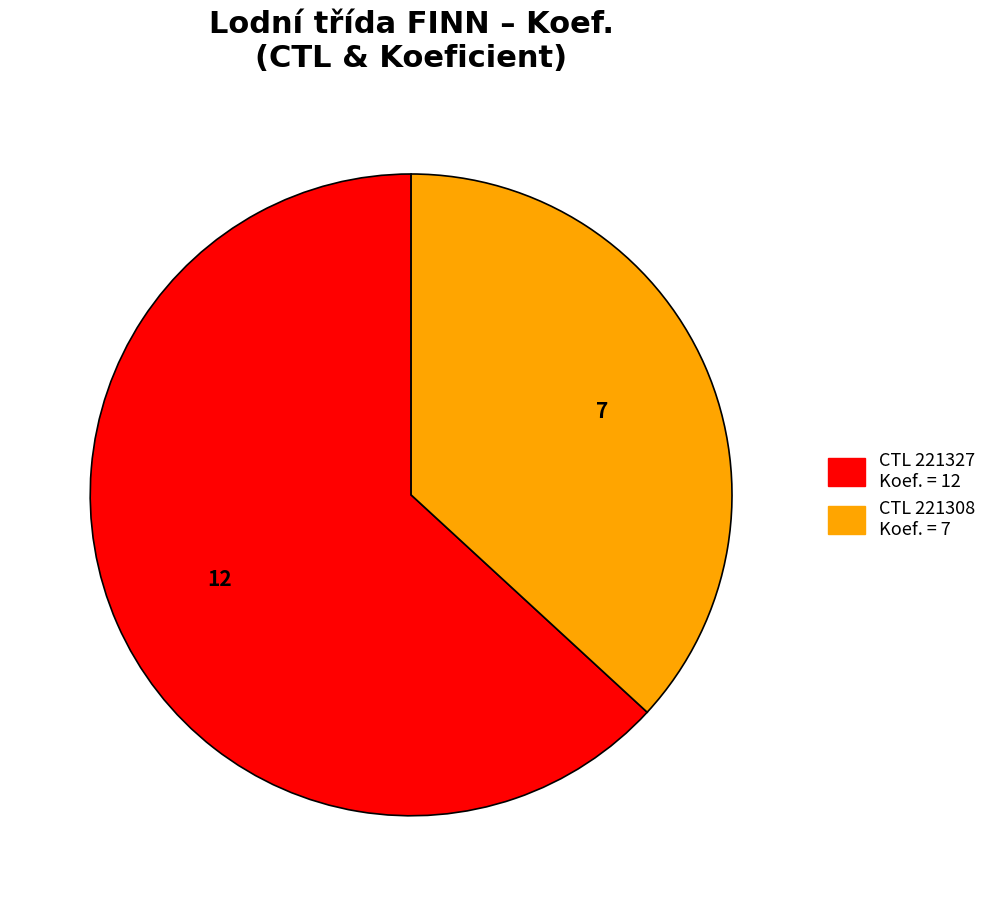

What is the ratio of the value at CTL 221327 Koef. = 12 to the value at CTL 221308 Koef. = 7?

1.7